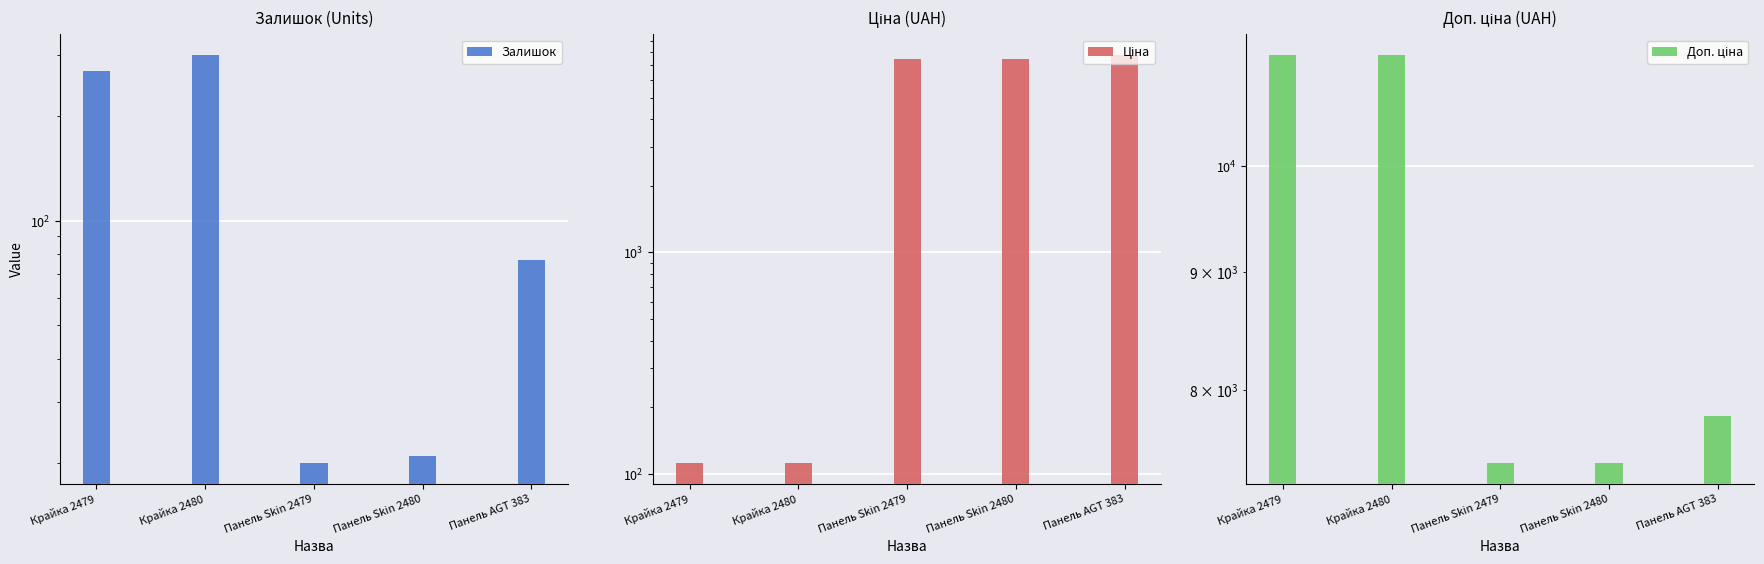

The value of Ціна at Крайка 2480 is 31.5. True or false?

False